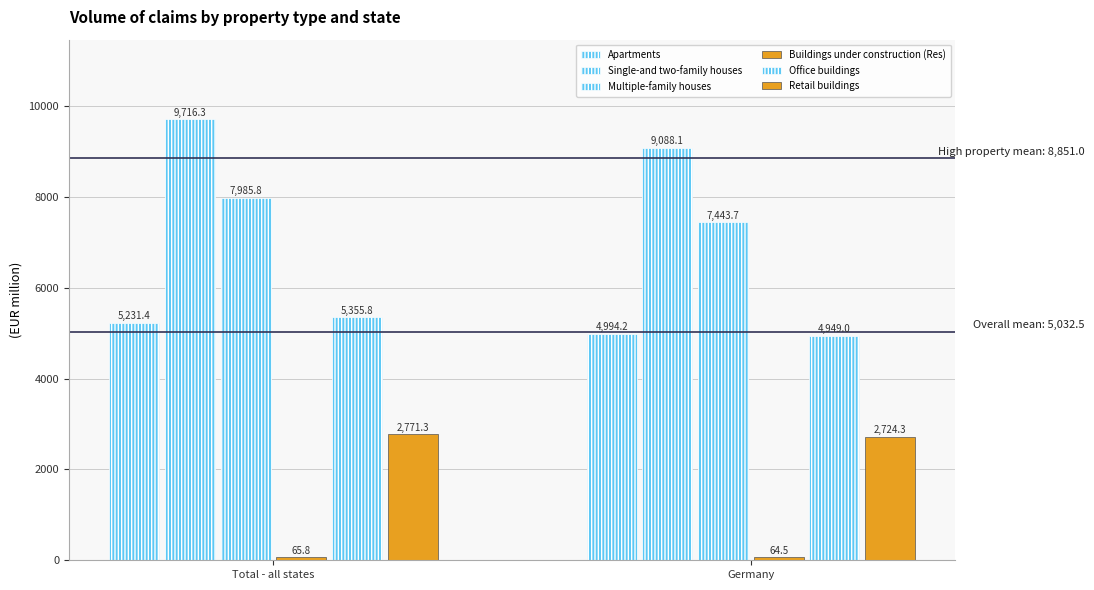

What is the approximate value of Retail buildings at Total - all states?

2771.3